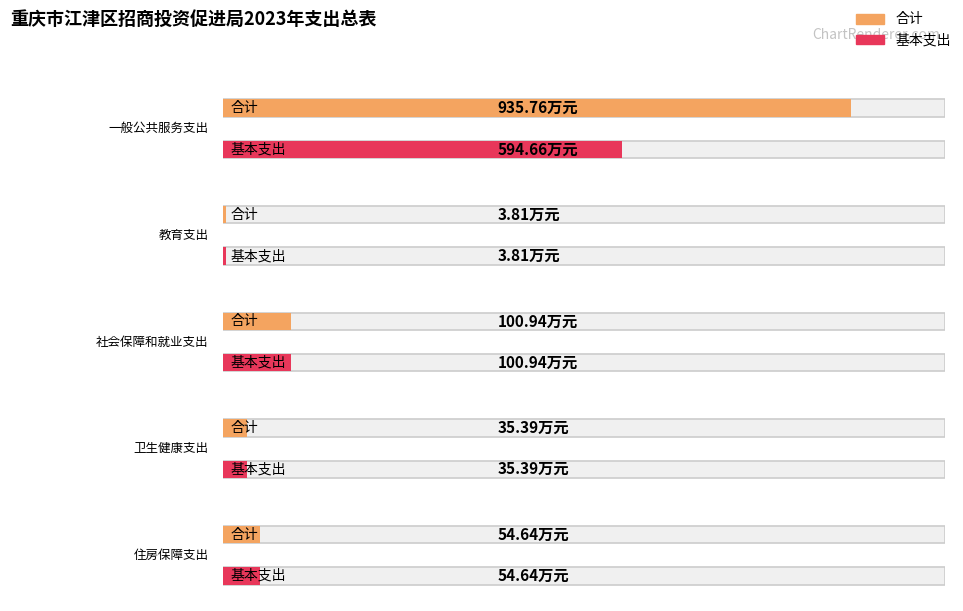

At which label is 基本支出 closest to 299?

社会保障和就业支出